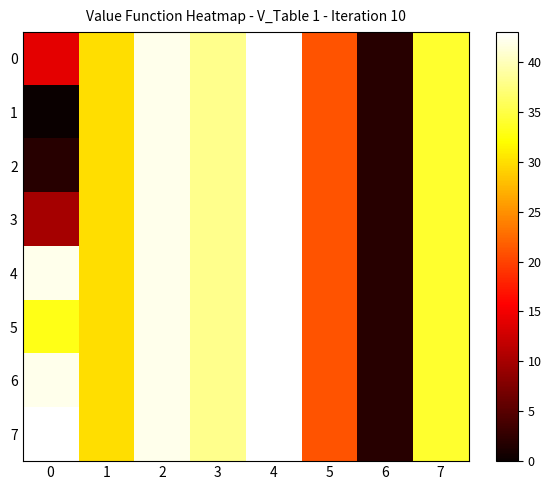

At which category is the sum across all series the highest?

4